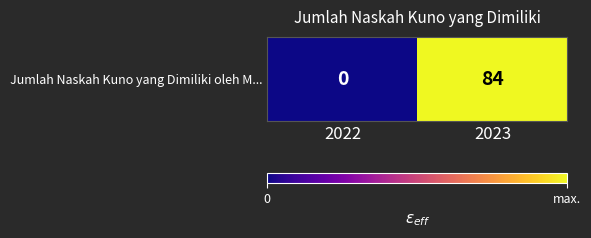

What is the difference between the values at 2022 and 2023?

84